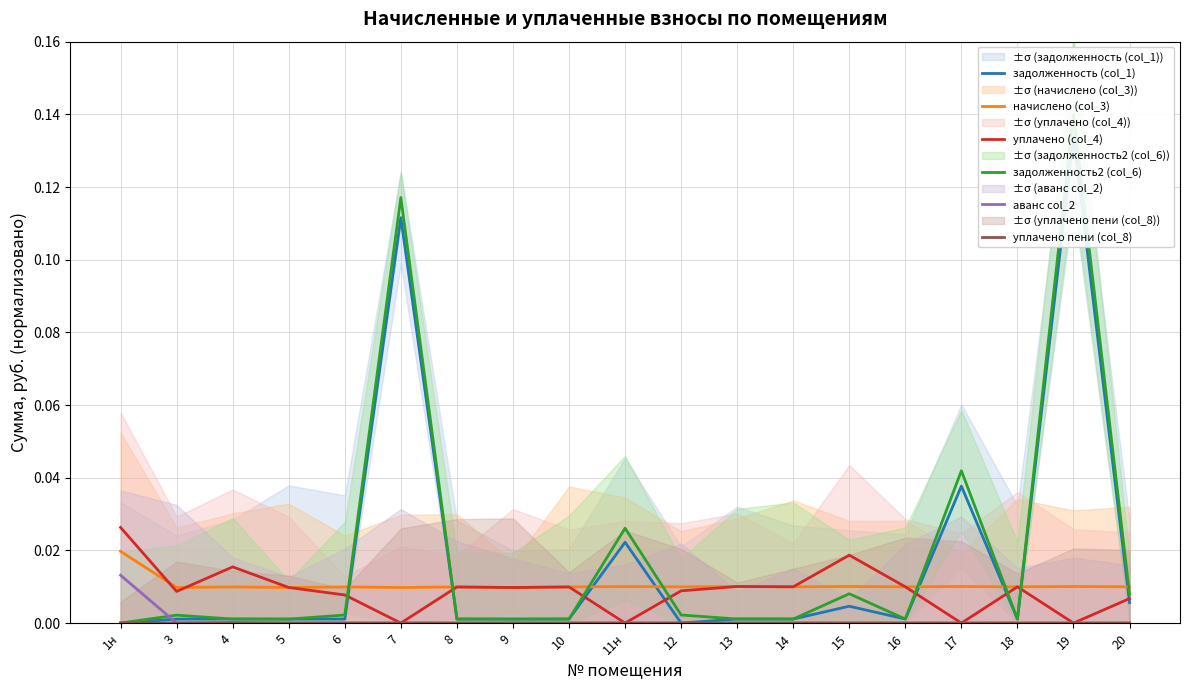

Is it true that аванс col_2 equals -0.0 at 9?

False